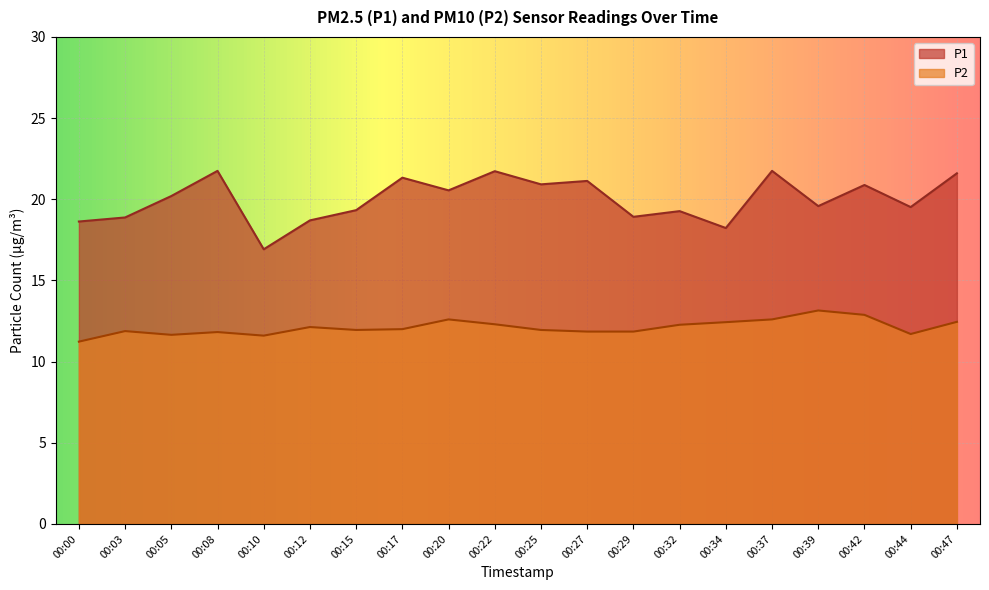

Between 00:25 and 00:29, which series saw the biggest shift?

P1